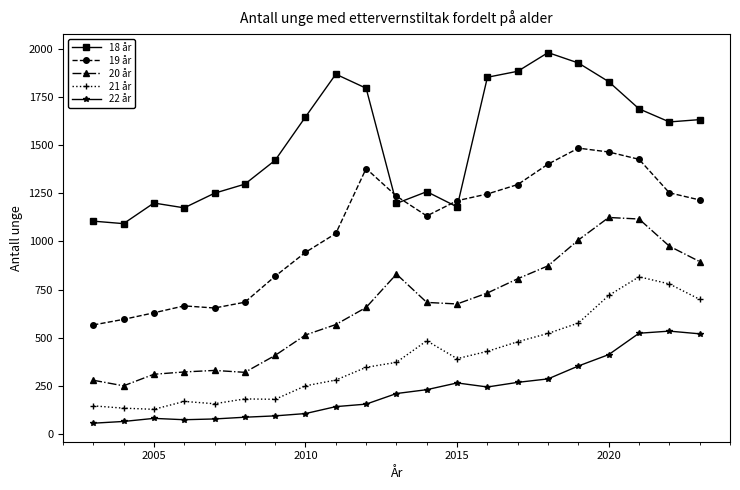

What is the value of the 19 år point at the 16th from the left?

1401